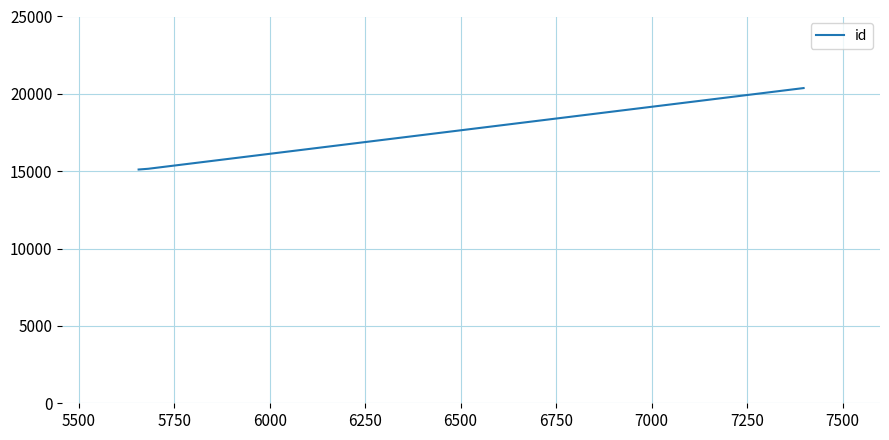

What is the difference between the maximum and second lowest values?

5217